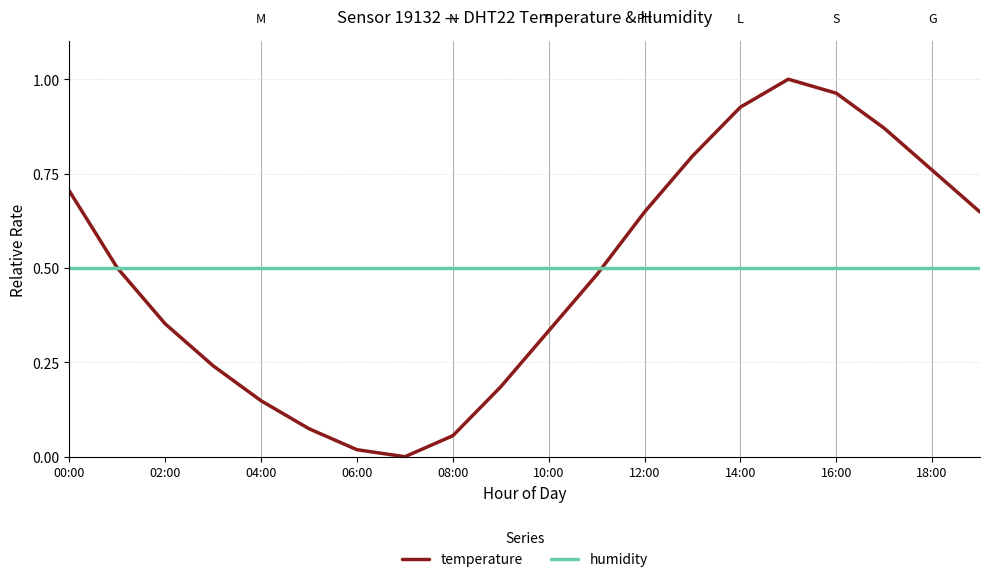

Which series has the largest range (max minus min)?

temperature